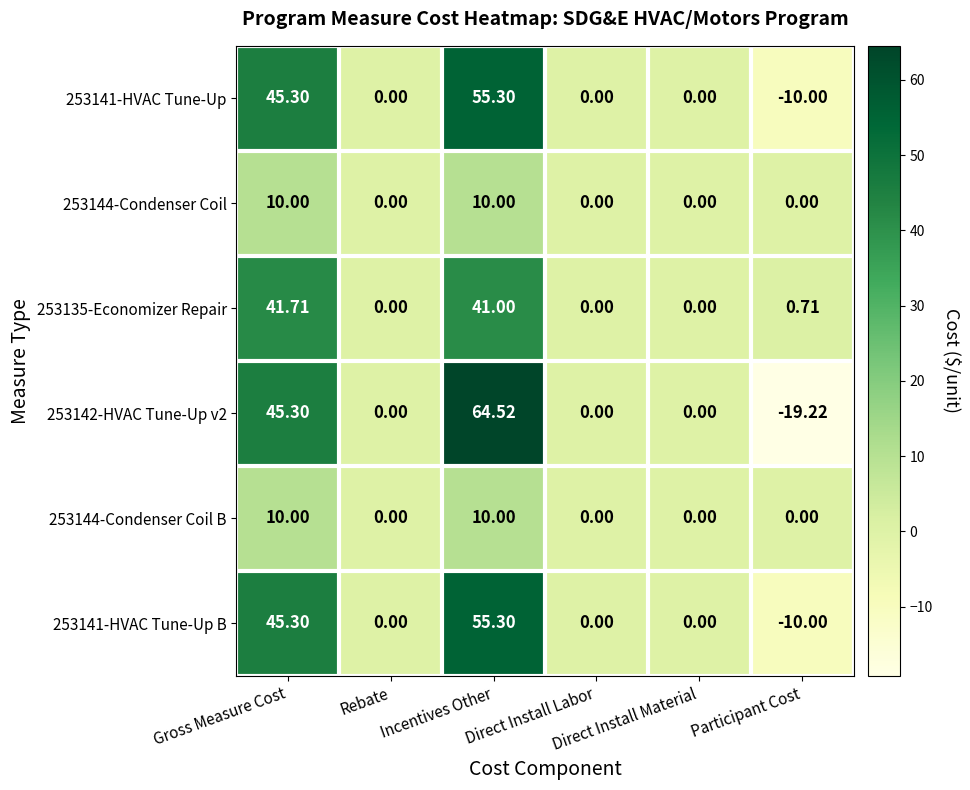

What is the total value across all series at Participant Cost?

-38.5